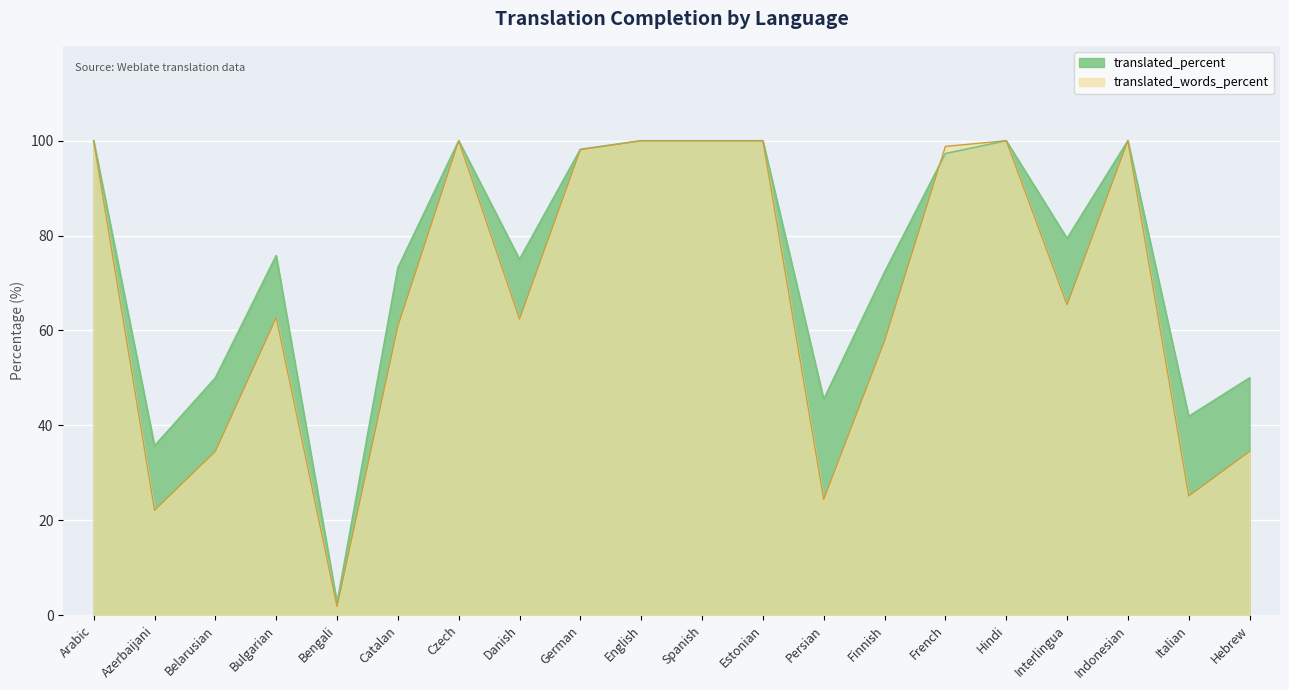

List the labels in order of translated_words_percent value, smallest first.

Bengali, Azerbaijani, Persian, Italian, Belarusian, Hebrew, Finnish, Catalan, Danish, Bulgarian, Interlingua, German, French, Arabic, Czech, English, Spanish, Estonian, Hindi, Indonesian